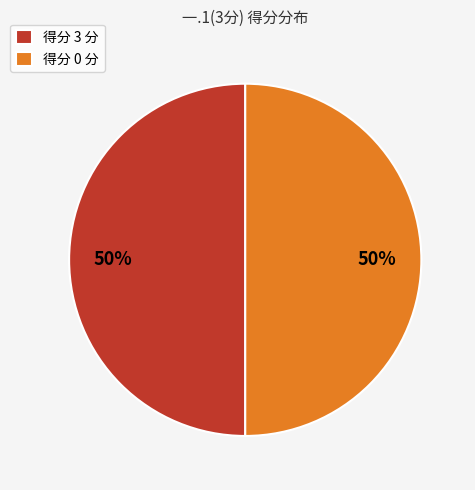

Do 得分 3 分 and 得分 0 分 together represent more than half of the pie?

Yes